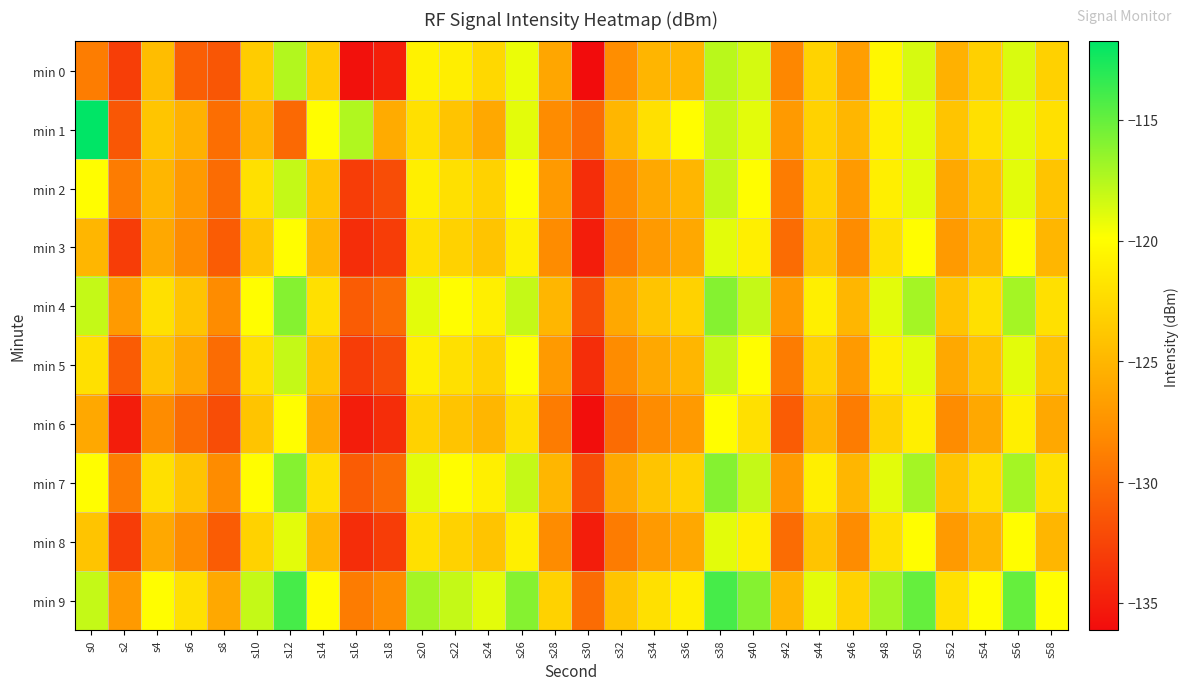

Between s14 and s8, which is larger?

s14